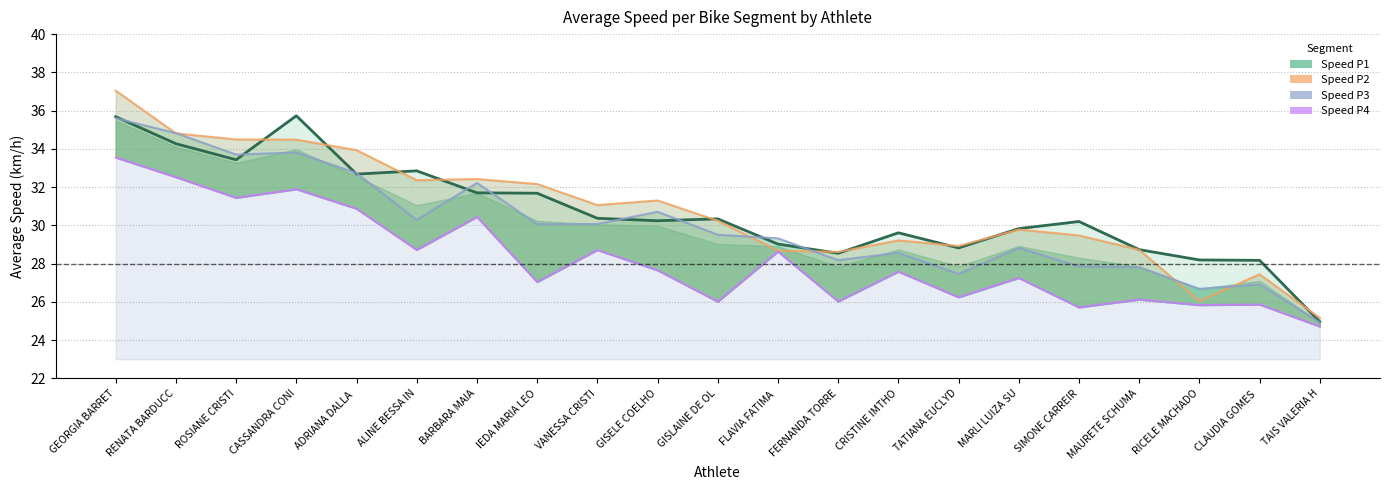

What is the label of the 13th point from the left?

FERNANDA TORRE